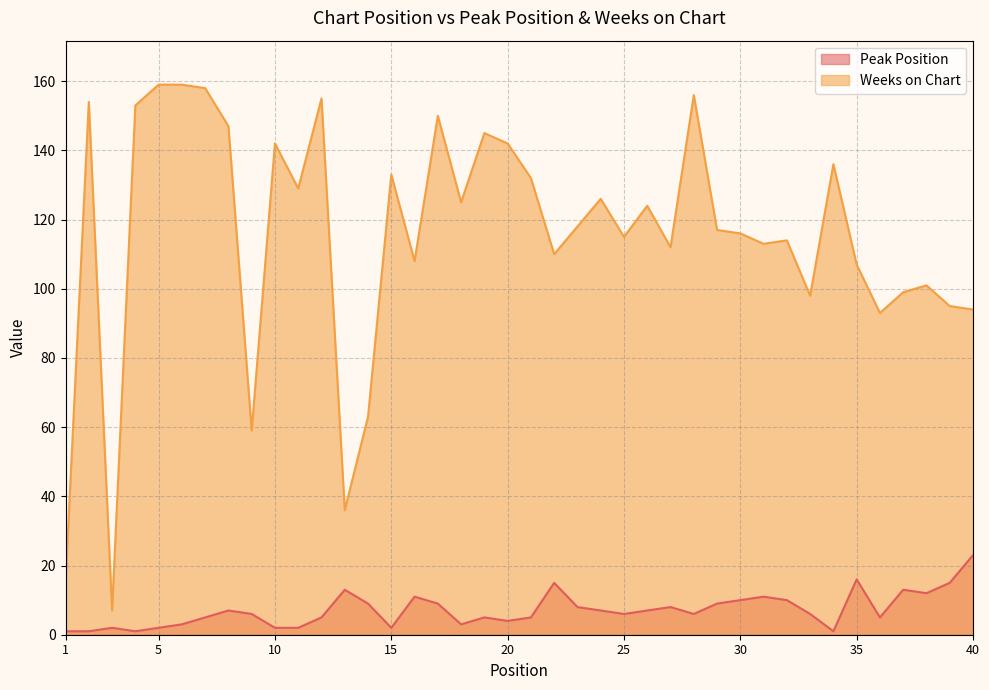

Which label corresponds to the largest value in the chart?

5